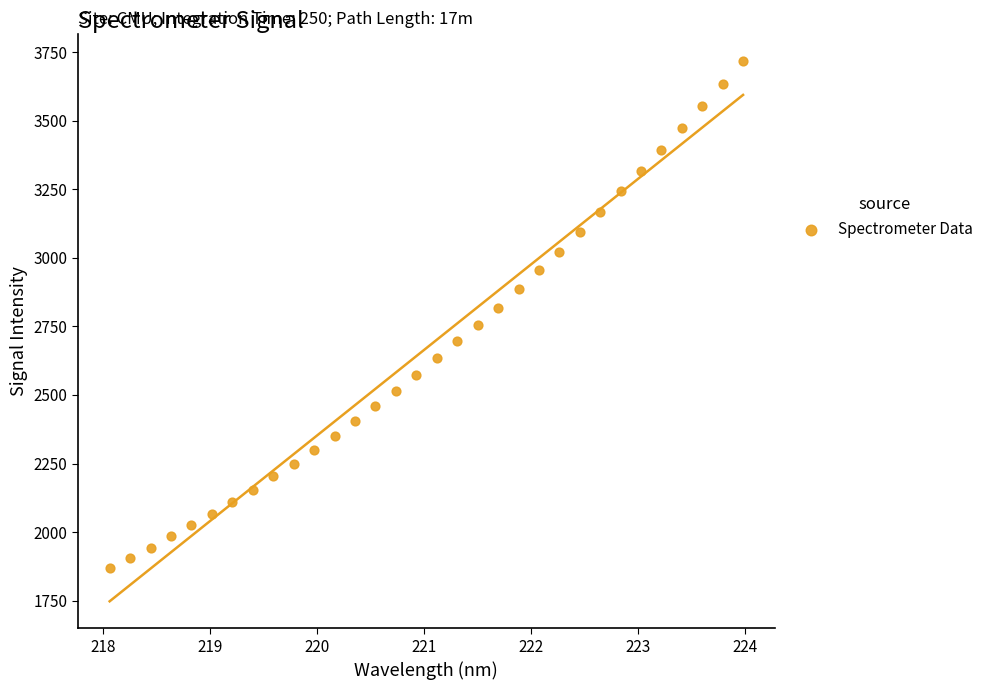

What is the range of Y values (max minus min)?

1849.8